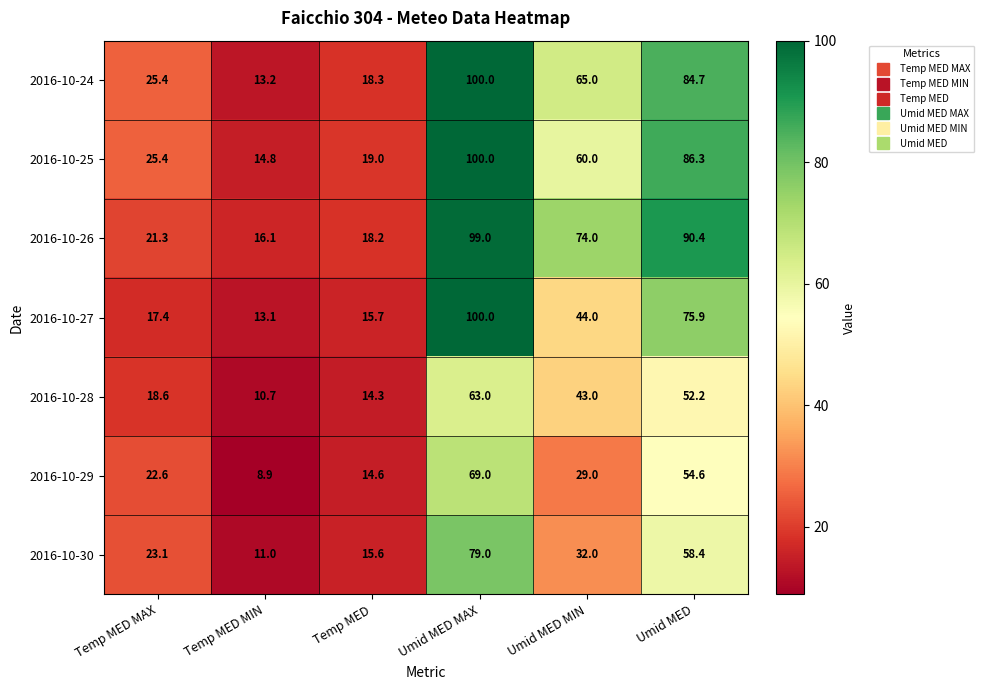

Which series has the largest range (max minus min)?

2016-10-27